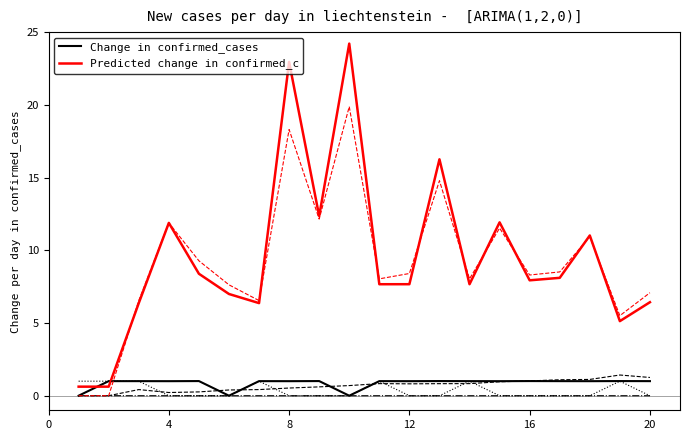

What is the highest value of the Change in confirmed_cases series?

1.0